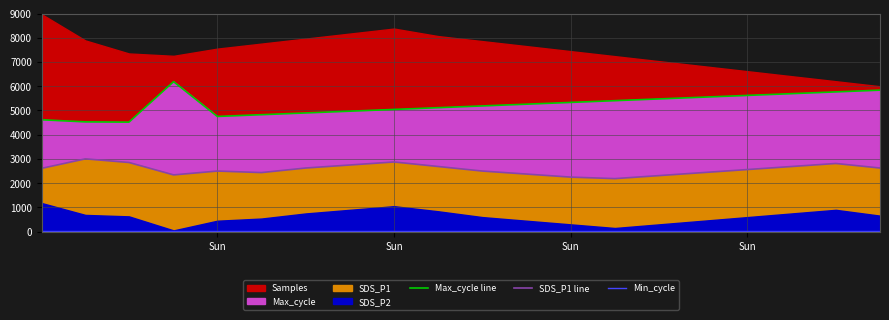

True or false: Max_cycle line and SDS_P1 line intersect in this chart.

False